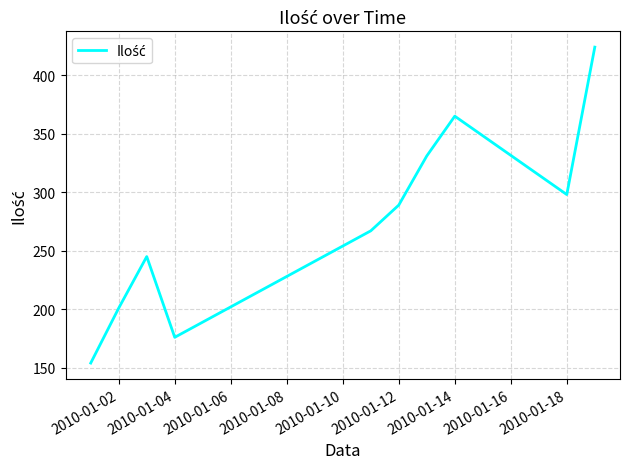

What is the difference between the maximum and minimum values?

270